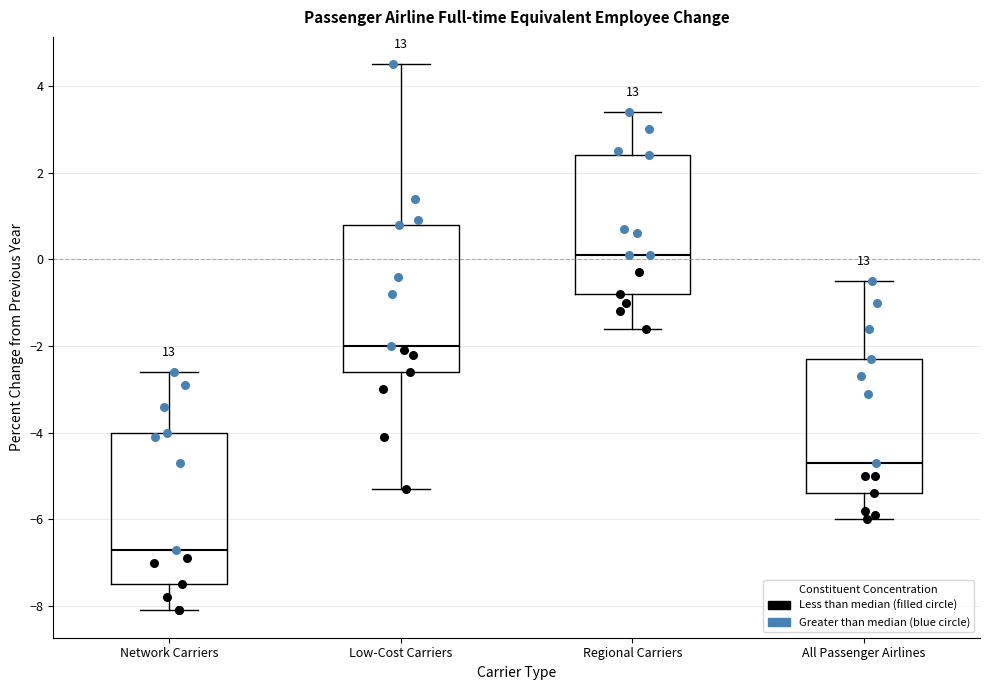

Where is the lower edge of the box for Regional Carriers on the y-axis? The values are not printed on the chart, so give them approximately, as read against the axis.

-0.8